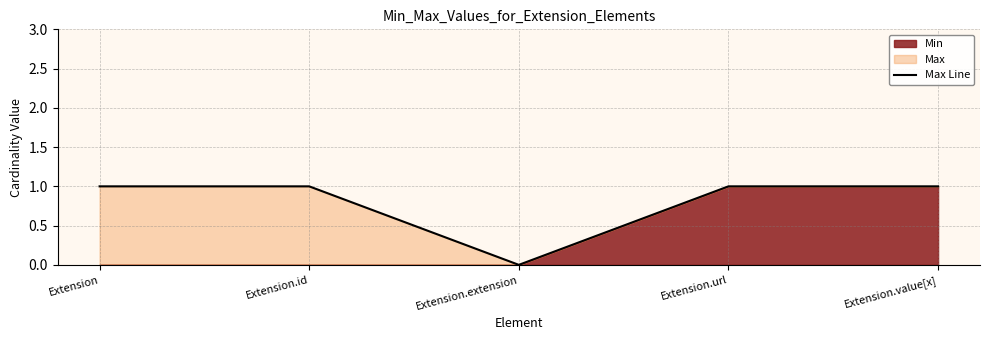

How many lines are shown in the chart?

1